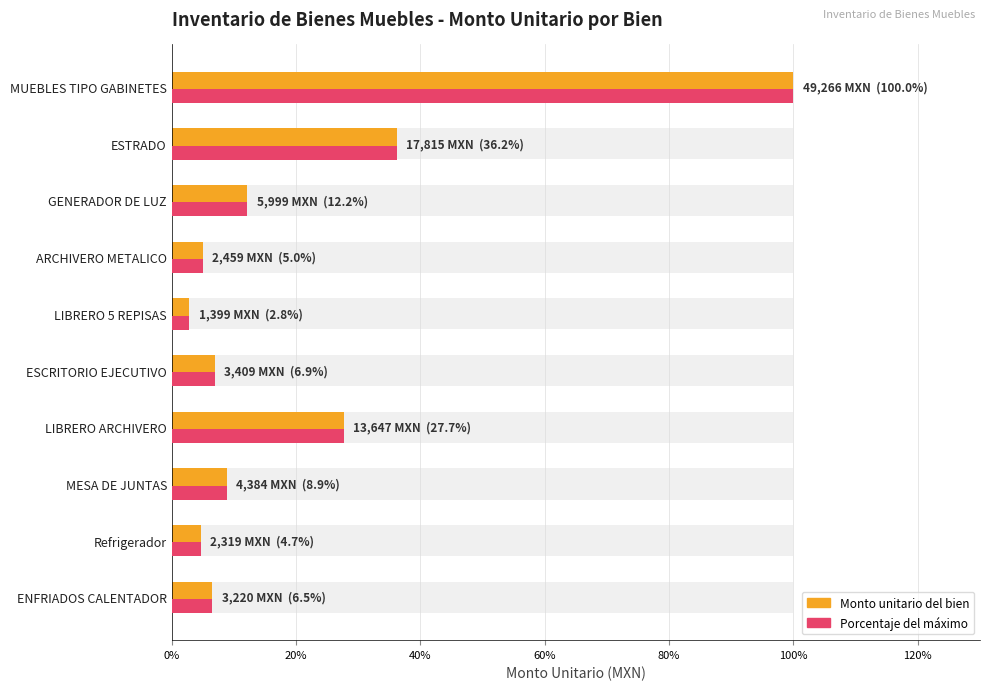

Which has a higher value, LIBRERO ARCHIVERO or ENFRIADOS CALENTADOR?

LIBRERO ARCHIVERO